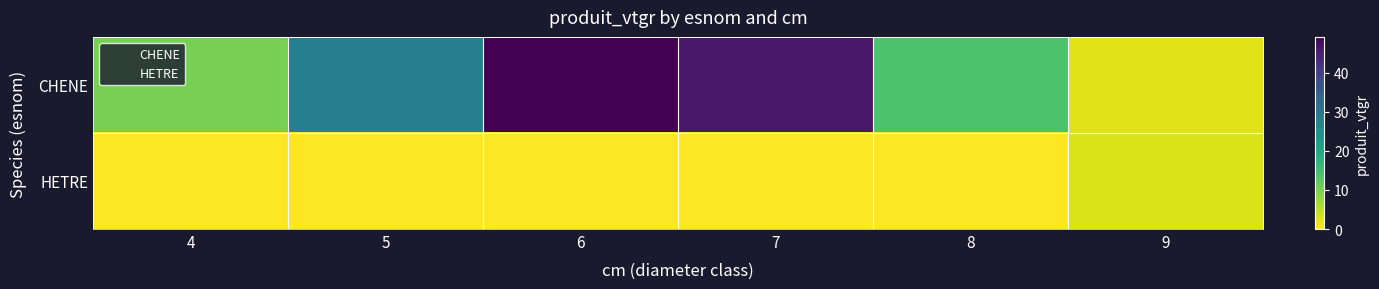

Which series changed the most between 4 and 6?

CHENE